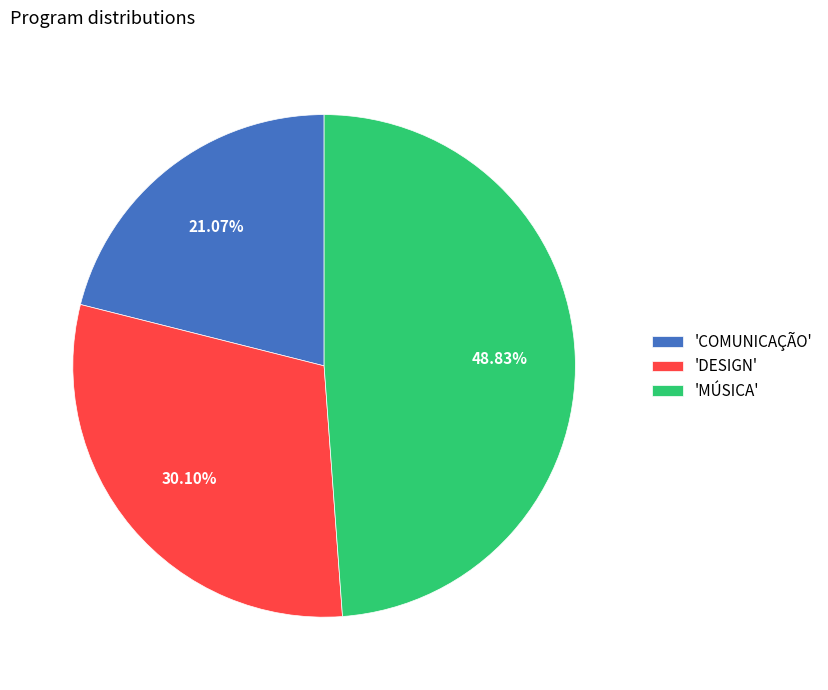

Which has a higher value, 'COMUNICAÇÃO' or 'MÚSICA'?

'MÚSICA'